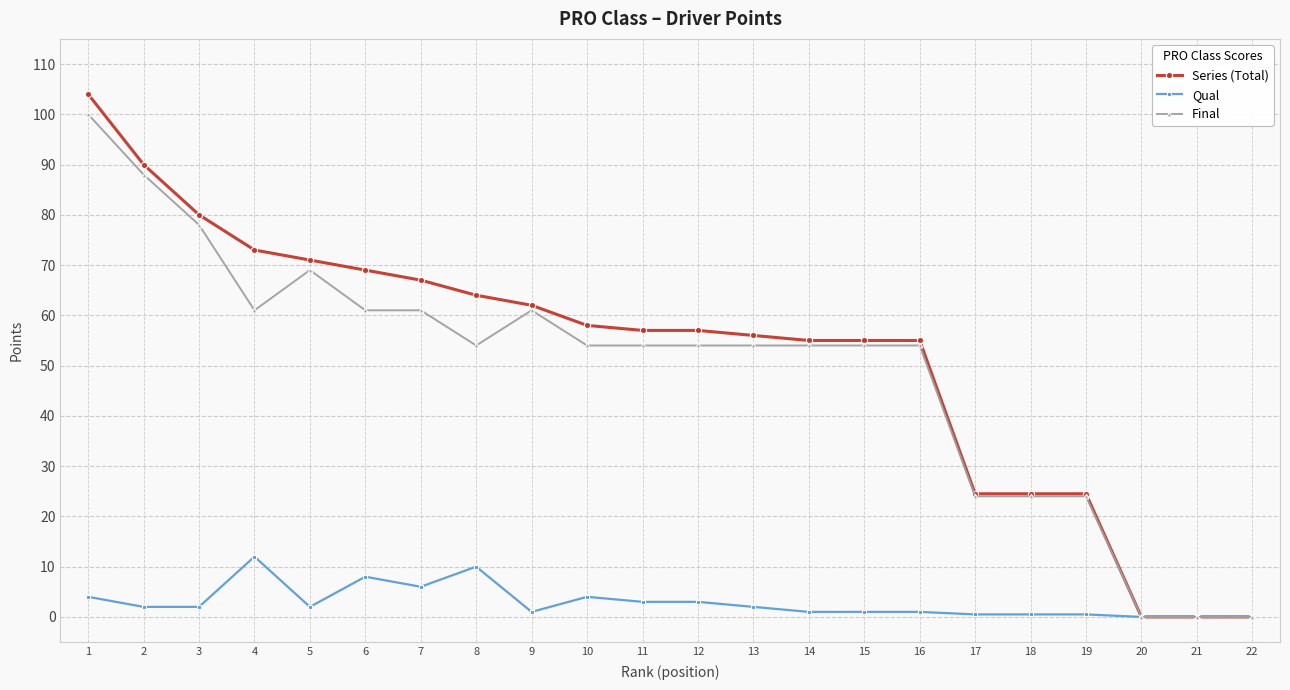

What is the value of the Series (Total) point at the 8th from the left?

64.0